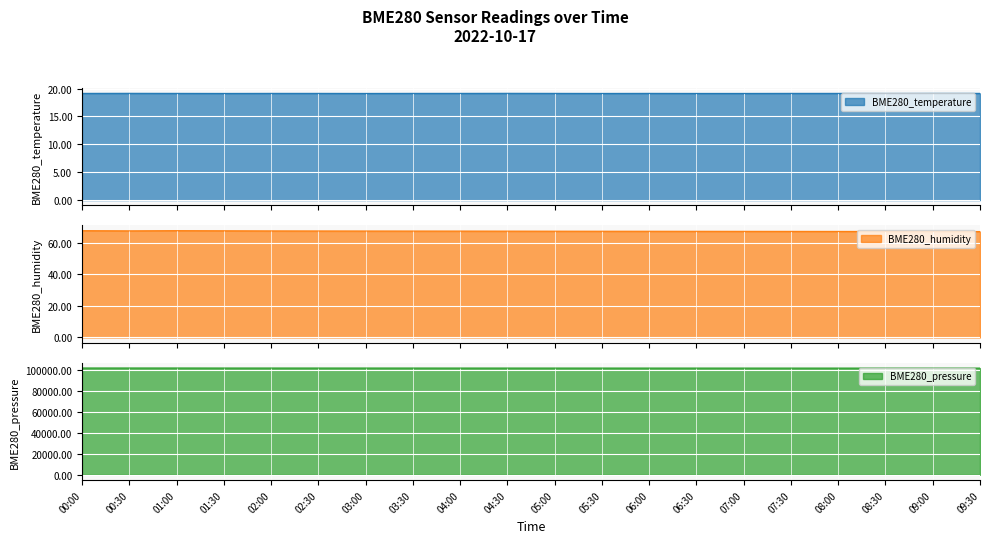

What is the sum of all BME280_humidity values?

1347.0